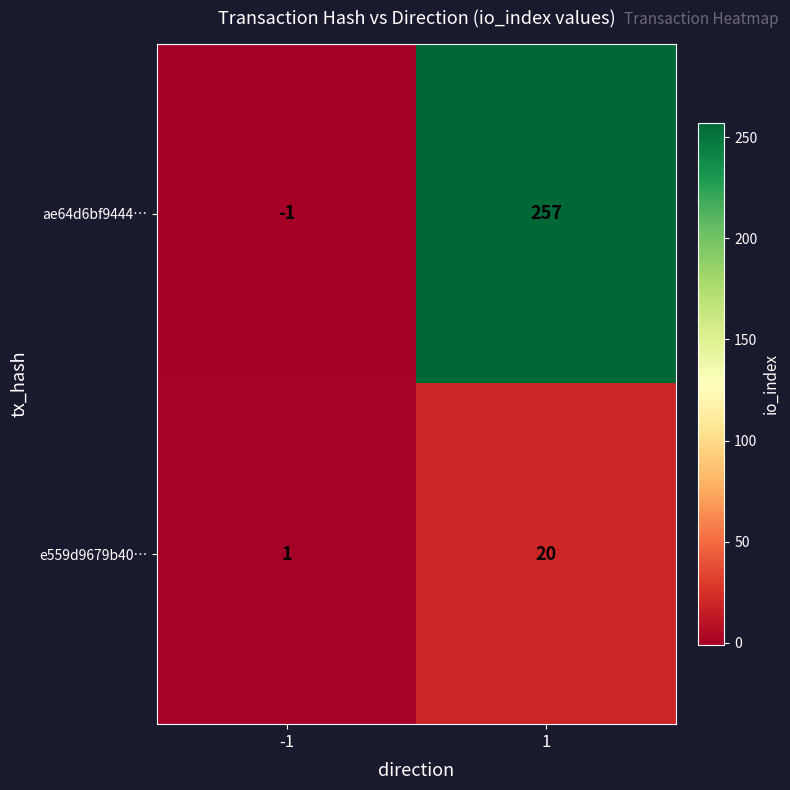

What is the approximate value of e559d9679b40… at 1, to the nearest 5?

20